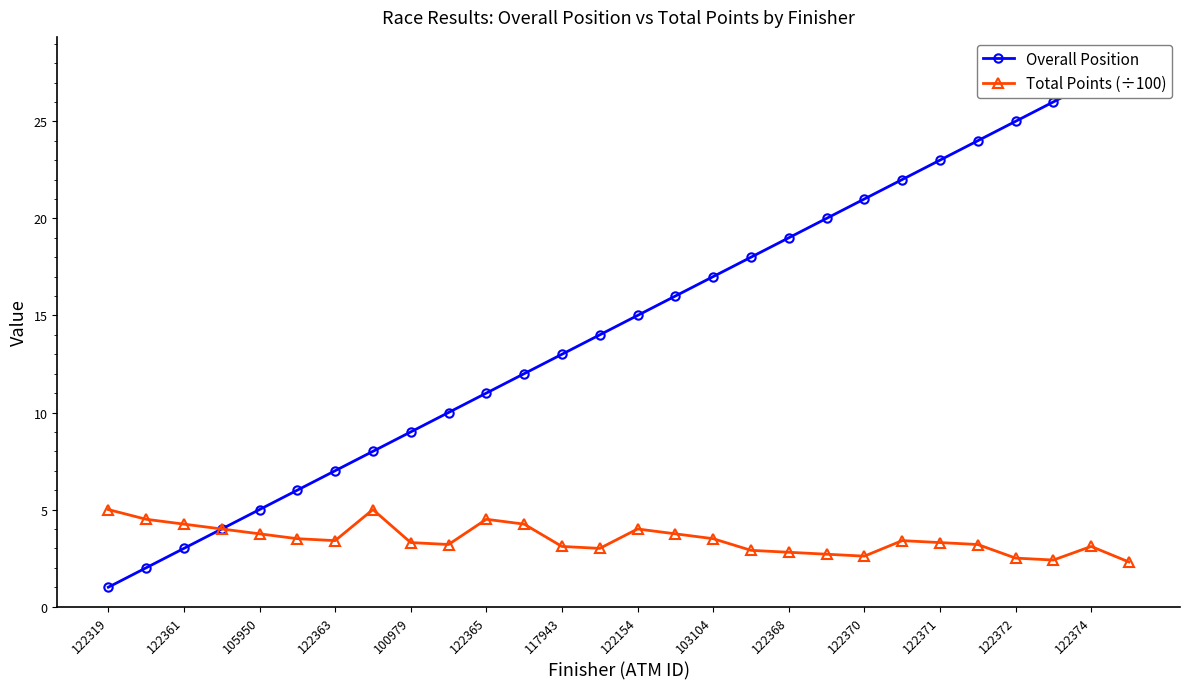

How many values in the Overall Position series are below 15?

14